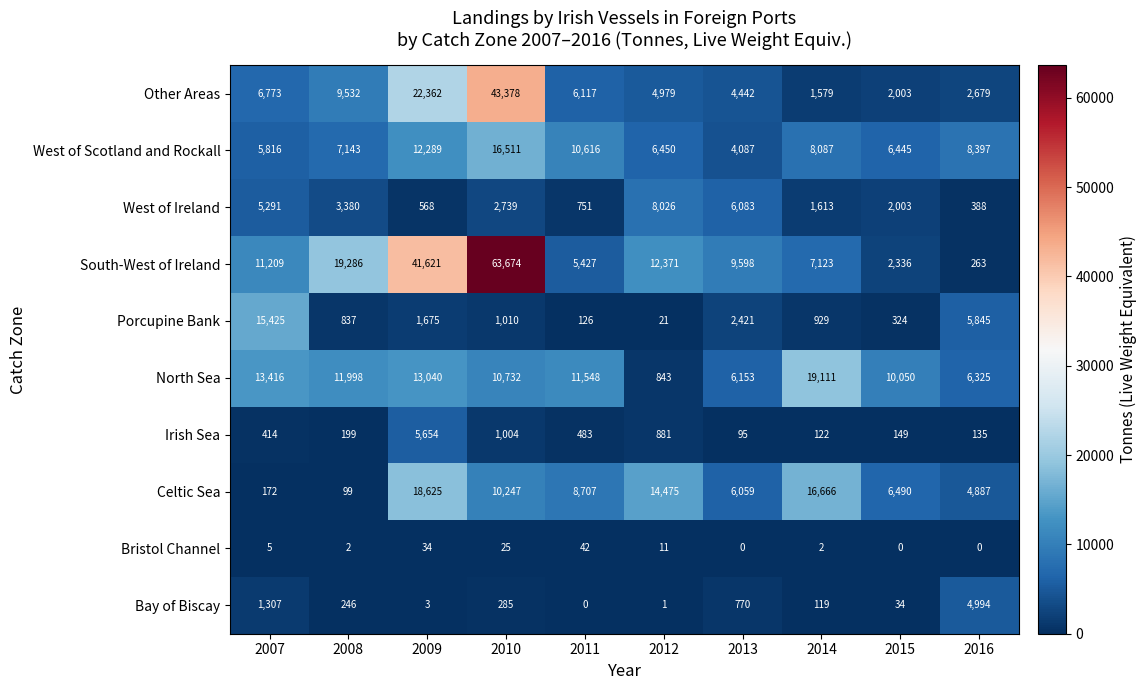

How many data points does each series have?

10